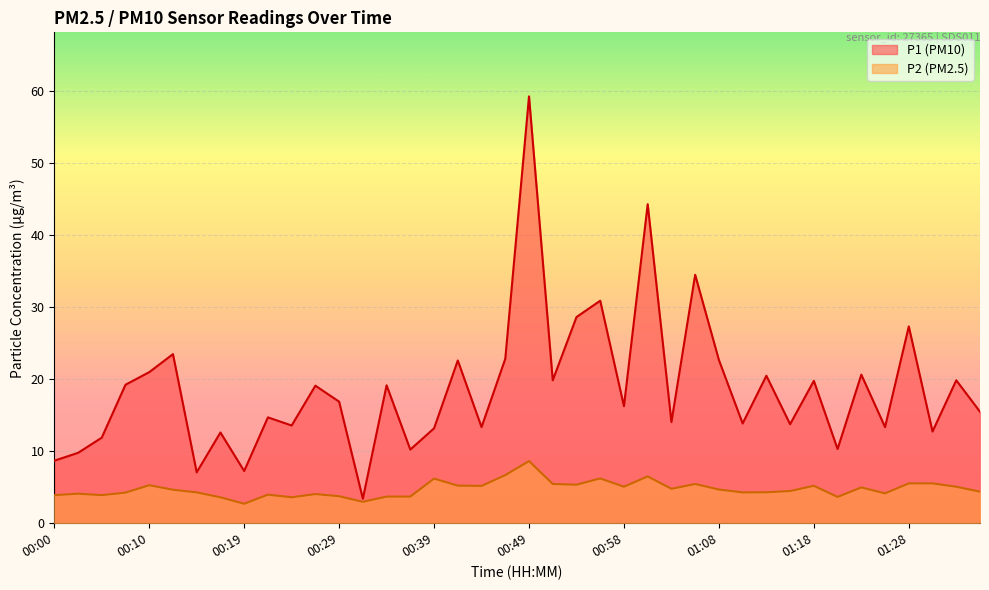

True or false: P1 and P2 cross at least once.

False